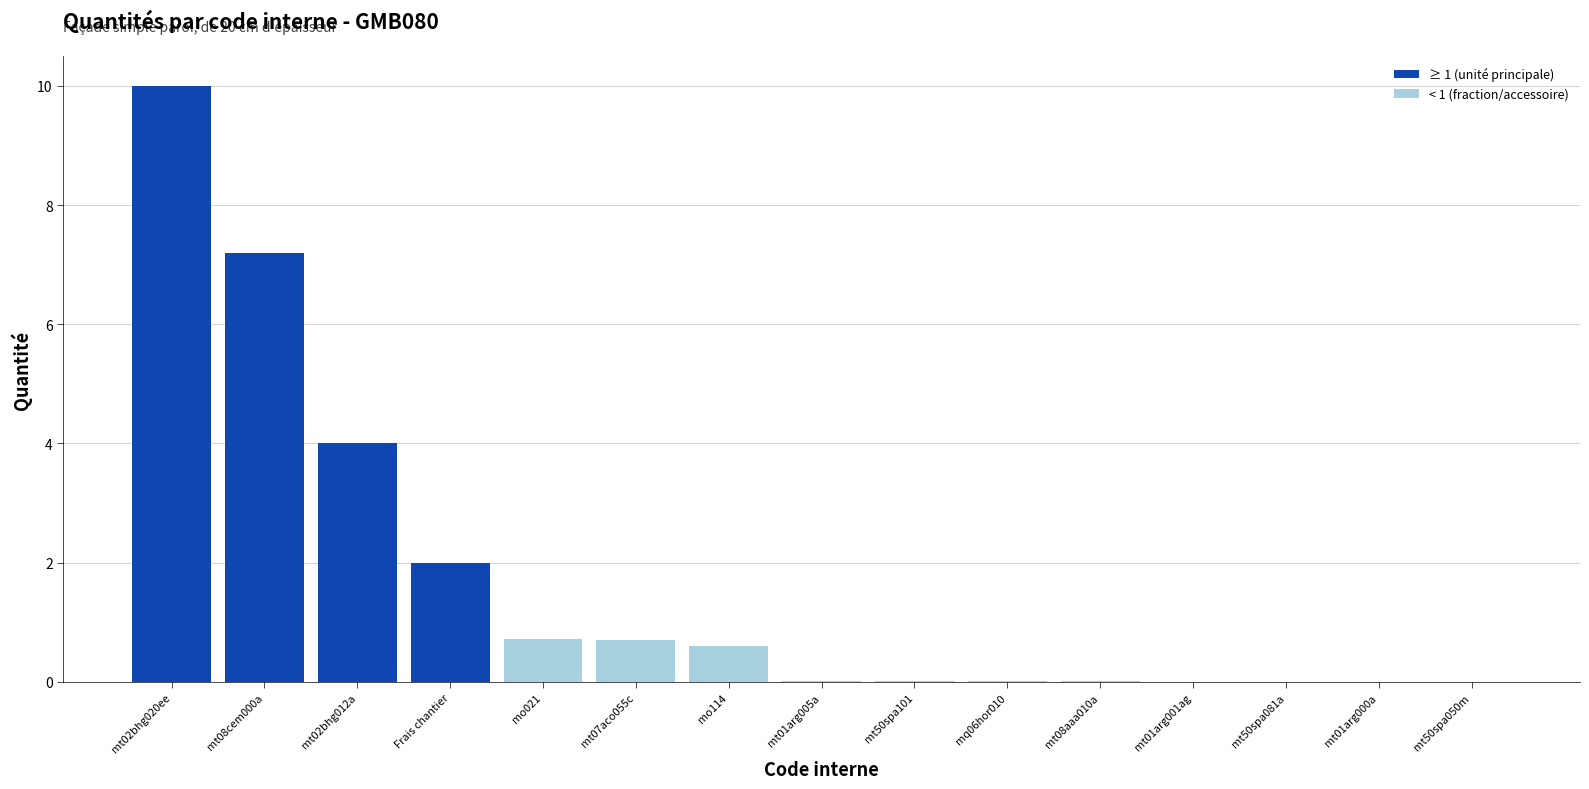

Where is the data nearest to the value 5?

mt02bhg012a